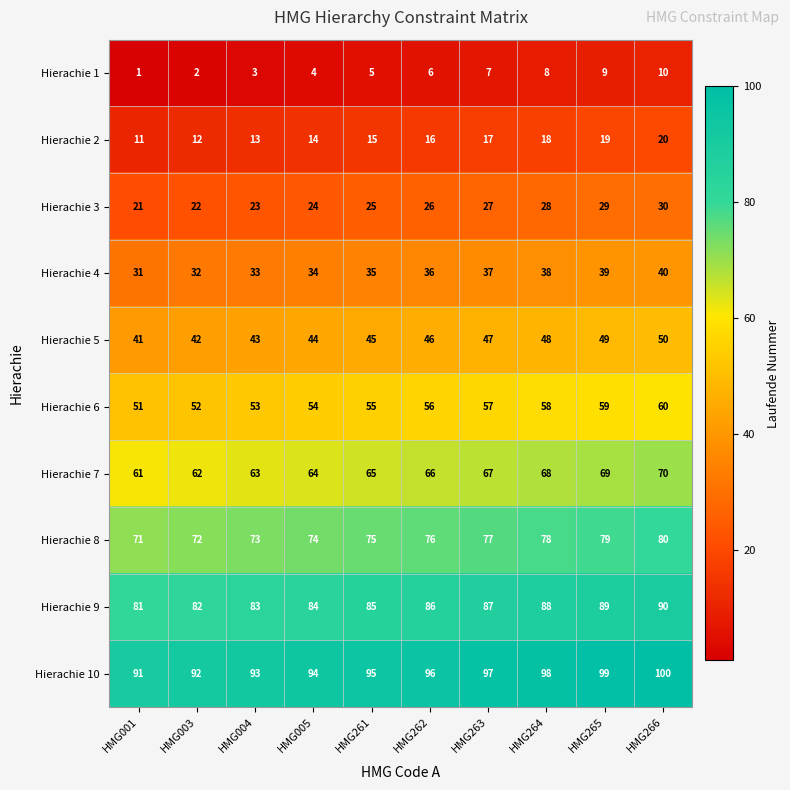

What is the spread (max minus min) of values at HMG003?

90